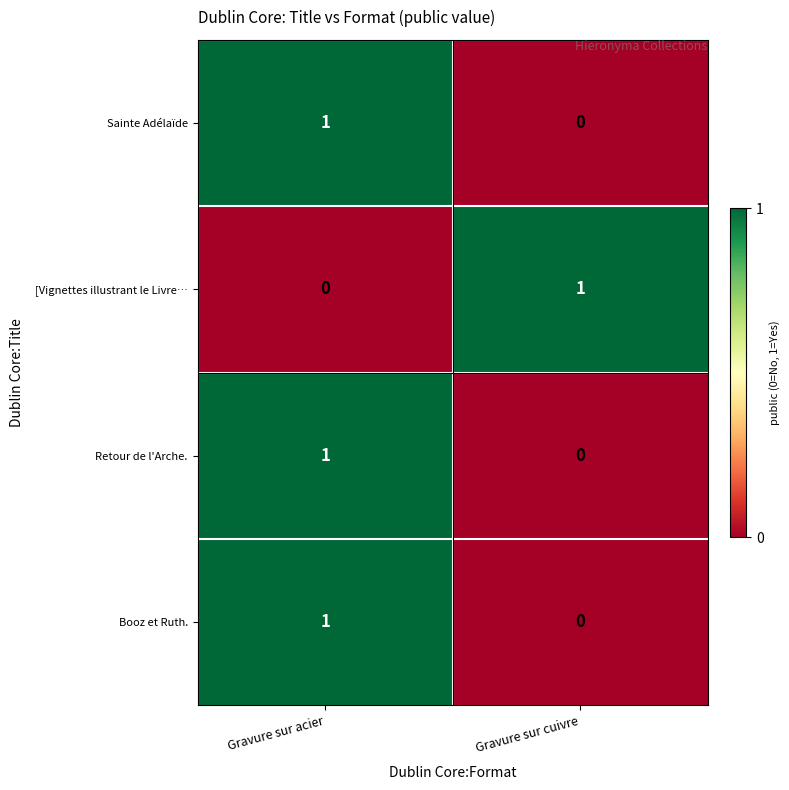

At which category is the sum across all series the highest?

Gravure sur acier